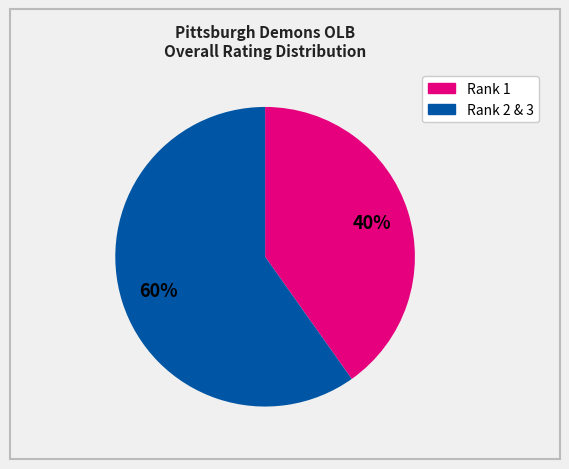

Is there any slice that represents more than half of the pie?

Yes